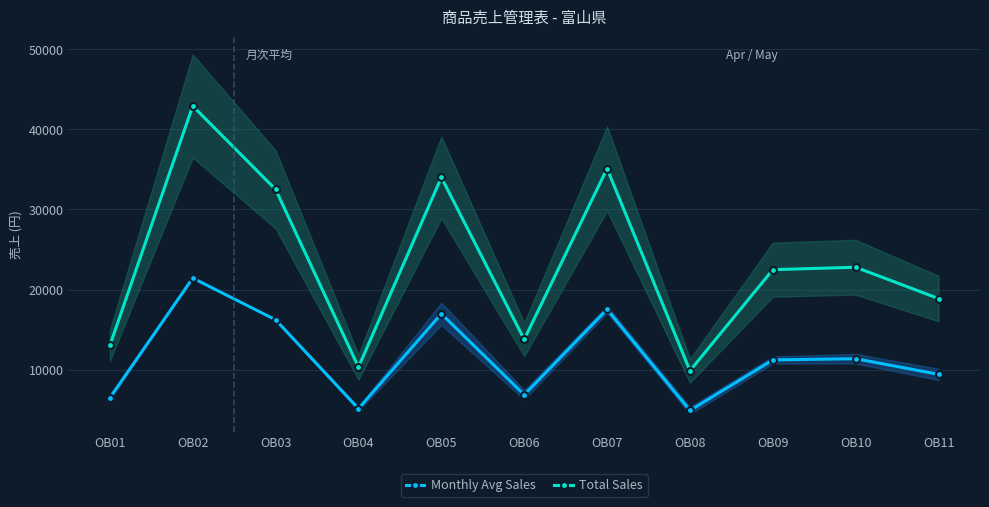

Count the number of categories in the chart.

11